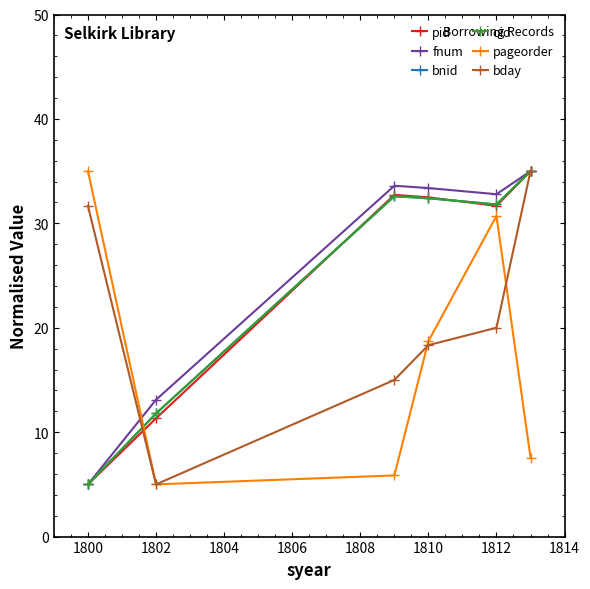

Is this an area chart (filled region under the line)?

No